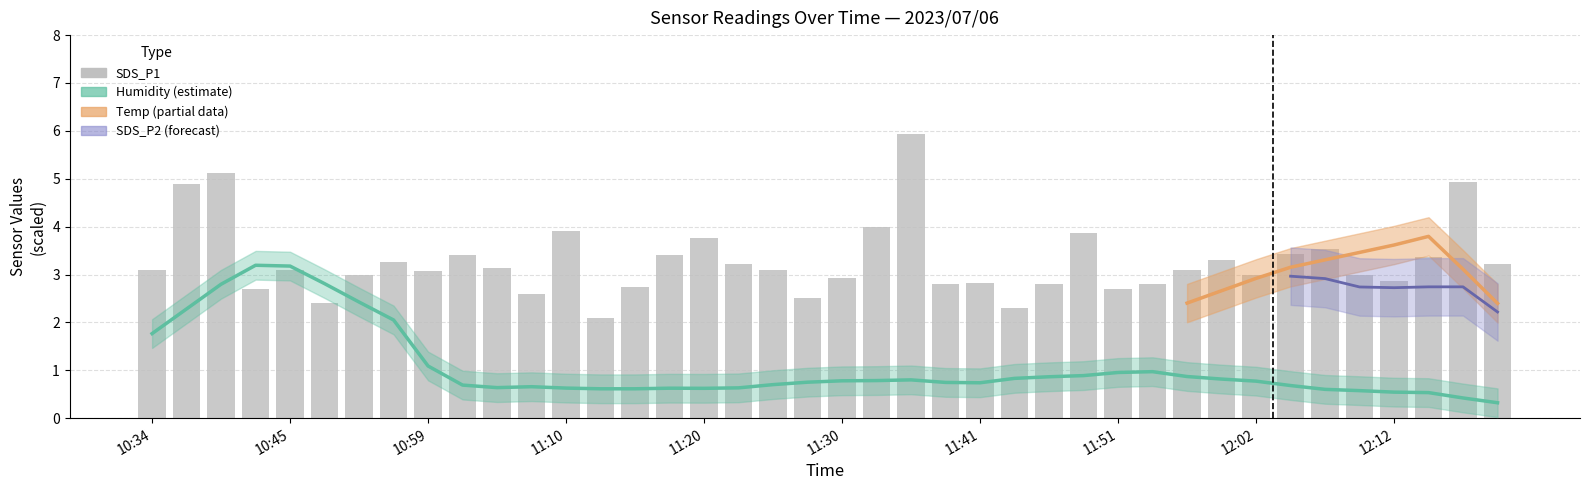

What is the minimum value shown in the chart?

2.1